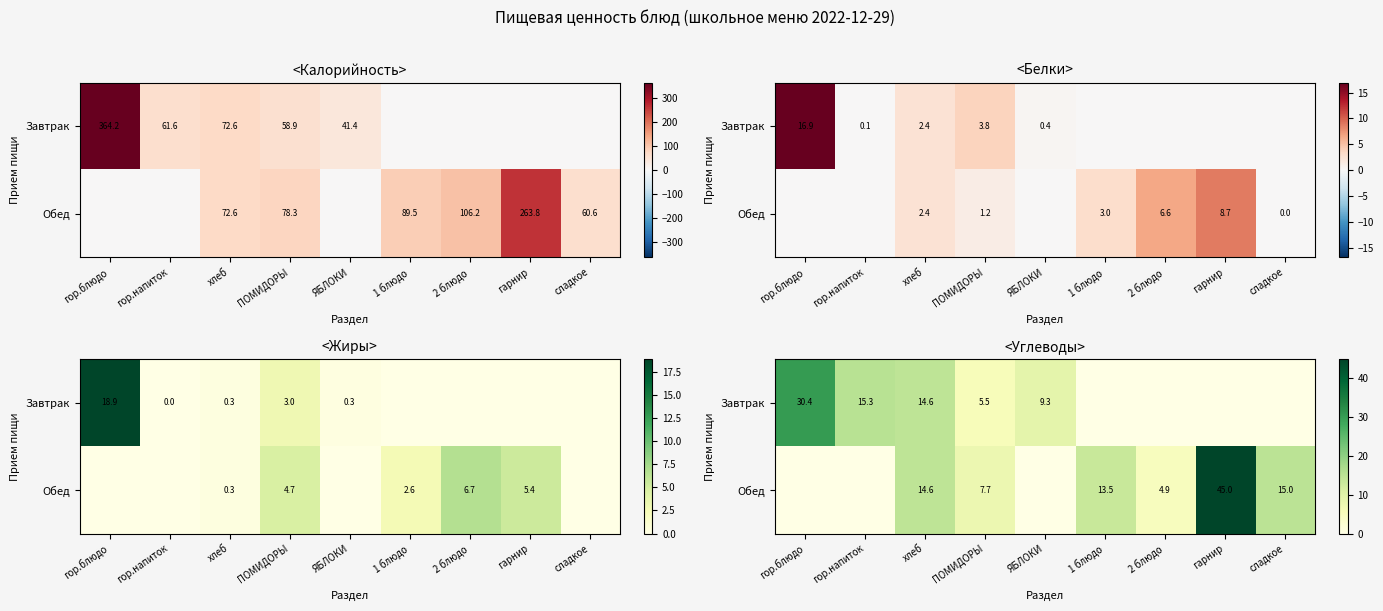

At how many categories does at least one series exceed 21?

2